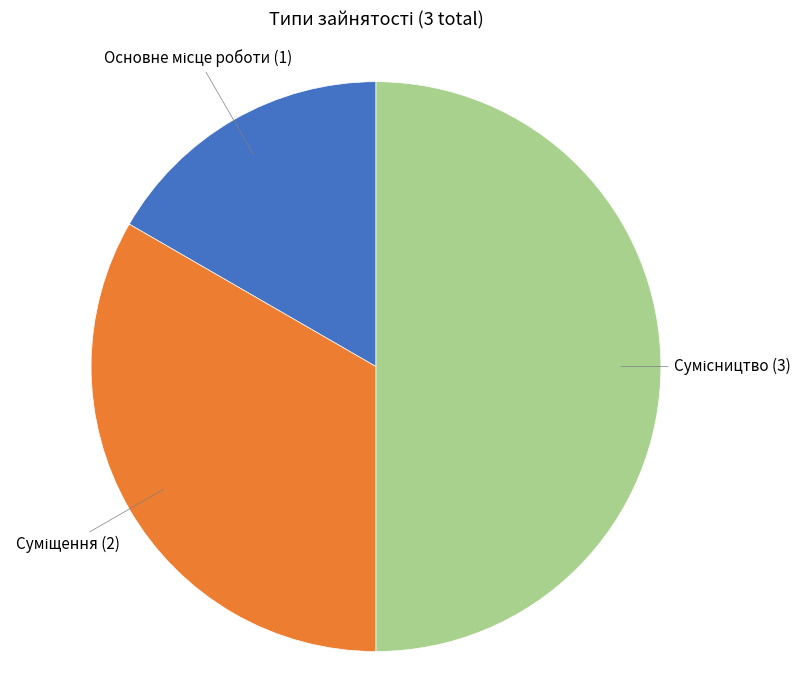

To the nearest percent, what is the average slice percentage?

33%